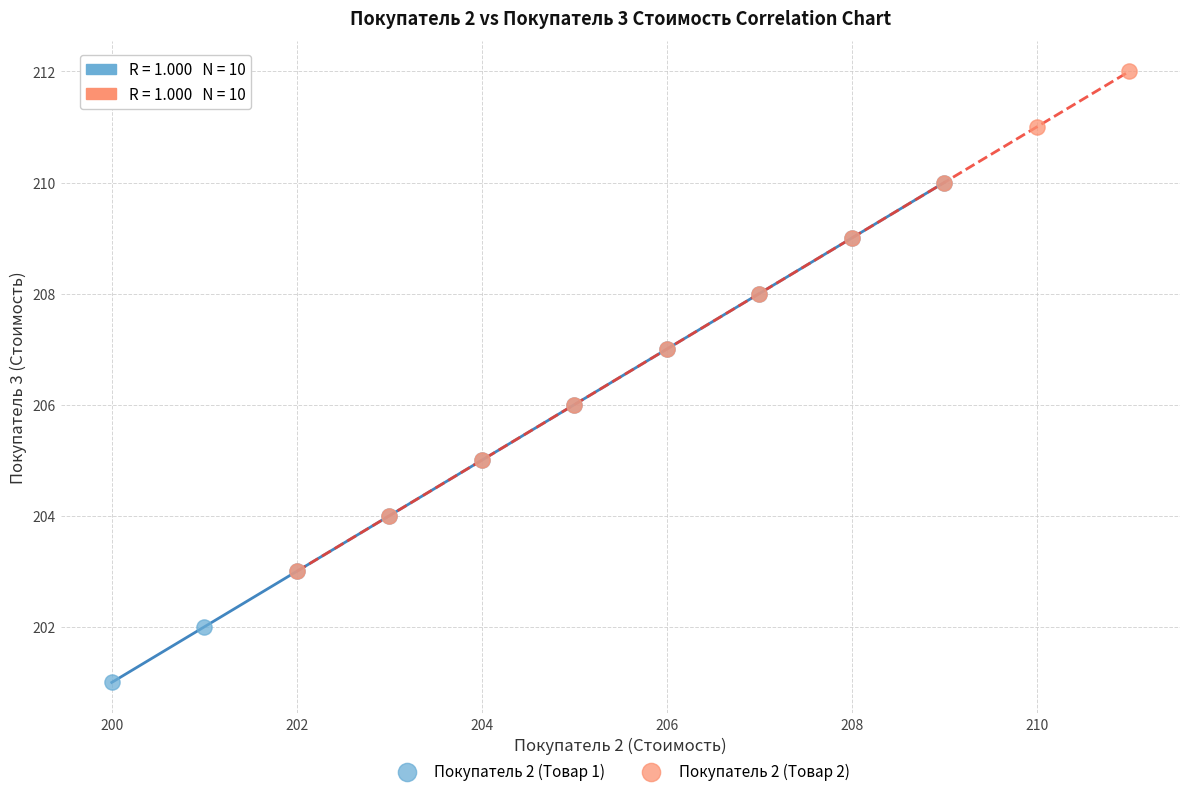

Which series reaches the minimum Y coordinate?

Покупатель 2 (Товар 1)